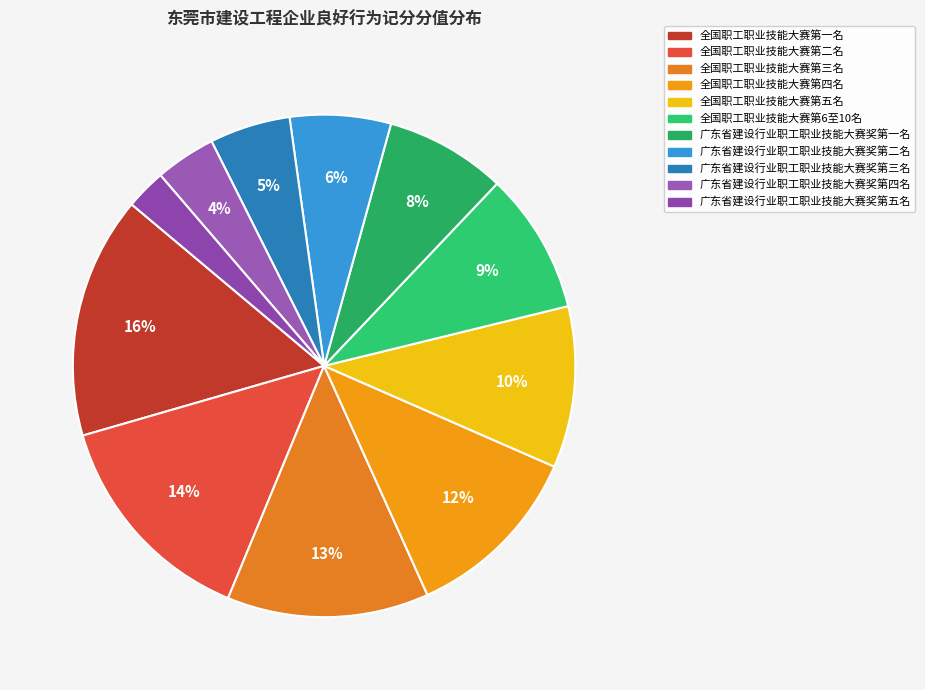

What is the smallest slice in the pie chart?

广东省建设行业职工职业技能大赛奖第五名